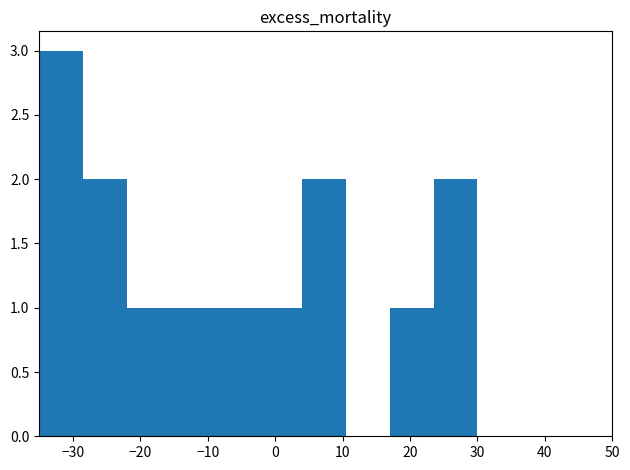

Reading left to right, list every bar in this chart as the range it spans on the x-axis followed by its height. Neither the bar edges nor the heights are printed on the chart, so give them approximately, as read against the axes.

-35.0 to -28.5: 3
-28.5 to -22.0: 2
-22.0 to -15.5: 1
-15.5 to -9.0: 1
-9.0 to -2.5: 1
-2.5 to 4.0: 1
4.0 to 10.5: 2
10.5 to 17.0: 0
17.0 to 23.5: 1
23.5 to 30.0: 2